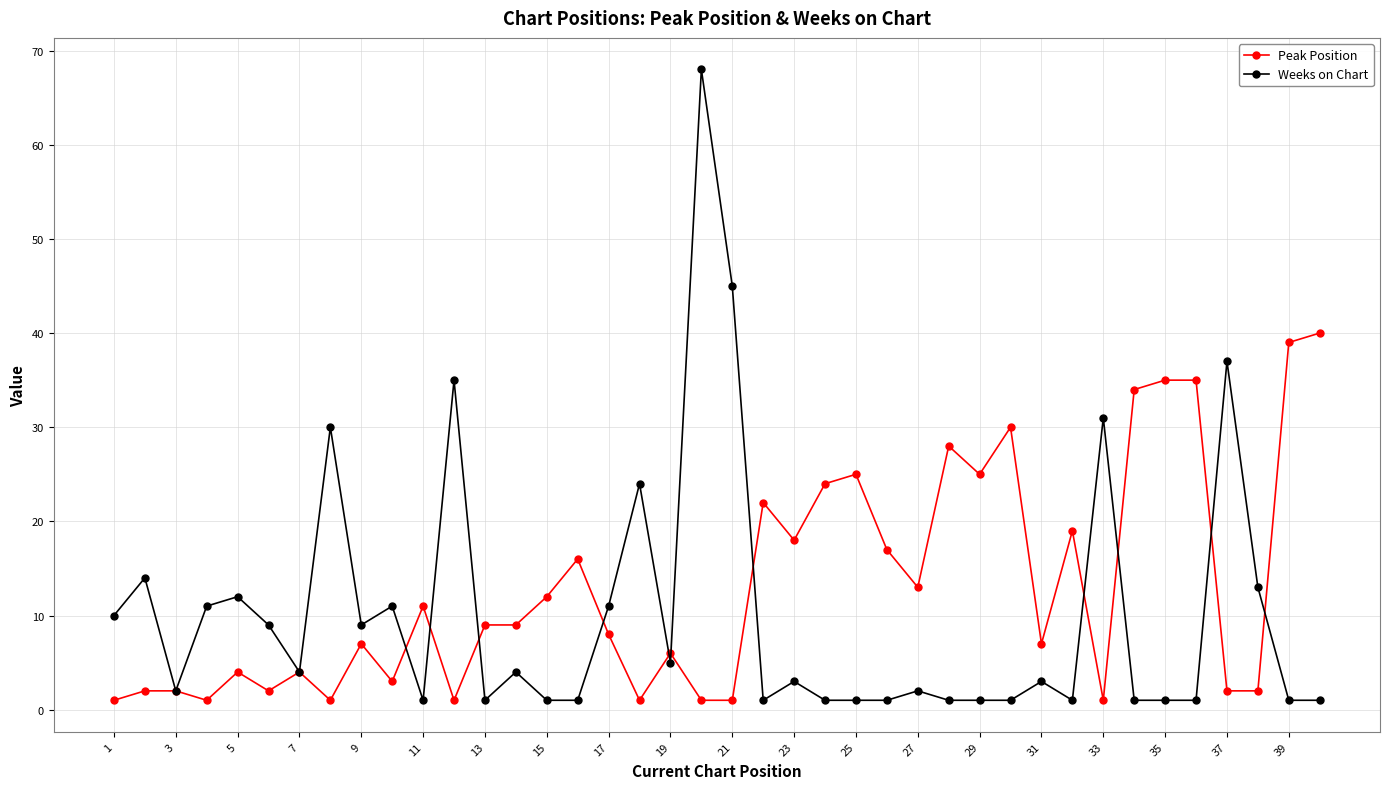

What is the maximum value for Weeks on Chart?

68